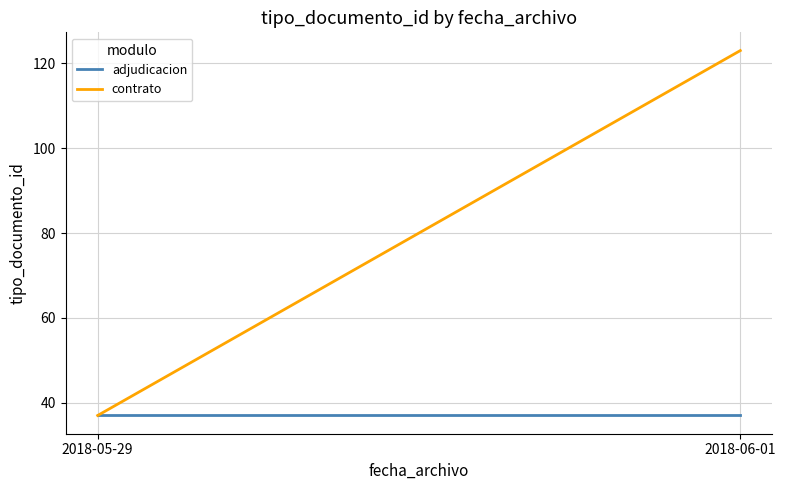

What is the value of the adjudicacion point at the 1st from the left?

37